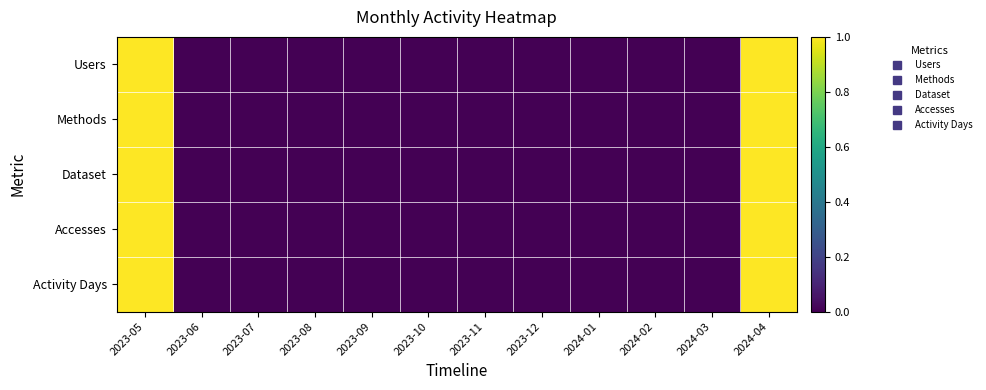

Reading left to right, list all the values displayed in this chart.

Users: 2023-05=1	2023-06=0	2023-07=0	2023-08=0	2023-09=0	2023-10=0	2023-11=0	2023-12=0	2024-01=0	2024-02=0	2024-03=0	2024-04=1
Methods: 2023-05=1	2023-06=0	2023-07=0	2023-08=0	2023-09=0	2023-10=0	2023-11=0	2023-12=0	2024-01=0	2024-02=0	2024-03=0	2024-04=1
Dataset: 2023-05=1	2023-06=0	2023-07=0	2023-08=0	2023-09=0	2023-10=0	2023-11=0	2023-12=0	2024-01=0	2024-02=0	2024-03=0	2024-04=1
Accesses: 2023-05=1	2023-06=0	2023-07=0	2023-08=0	2023-09=0	2023-10=0	2023-11=0	2023-12=0	2024-01=0	2024-02=0	2024-03=0	2024-04=1
Activity Days: 2023-05=1	2023-06=0	2023-07=0	2023-08=0	2023-09=0	2023-10=0	2023-11=0	2023-12=0	2024-01=0	2024-02=0	2024-03=0	2024-04=1